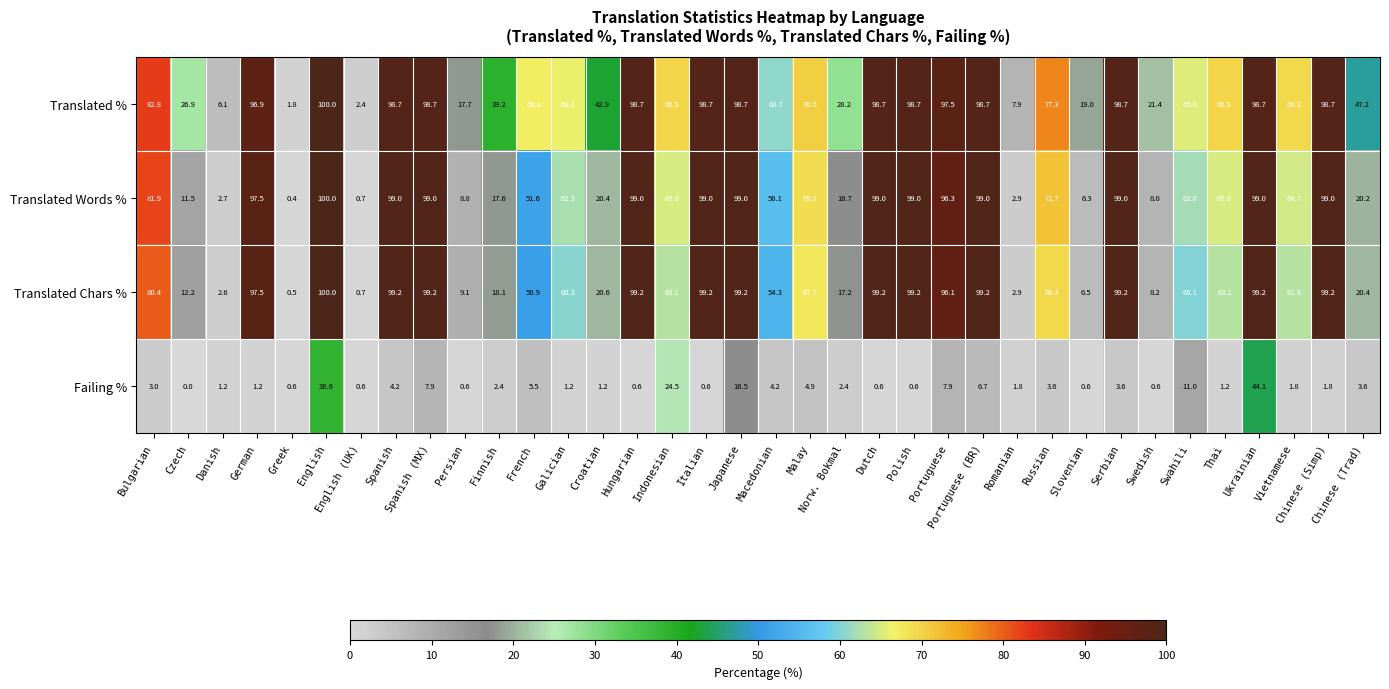

How many data points in Translated Chars % are above 63?

19